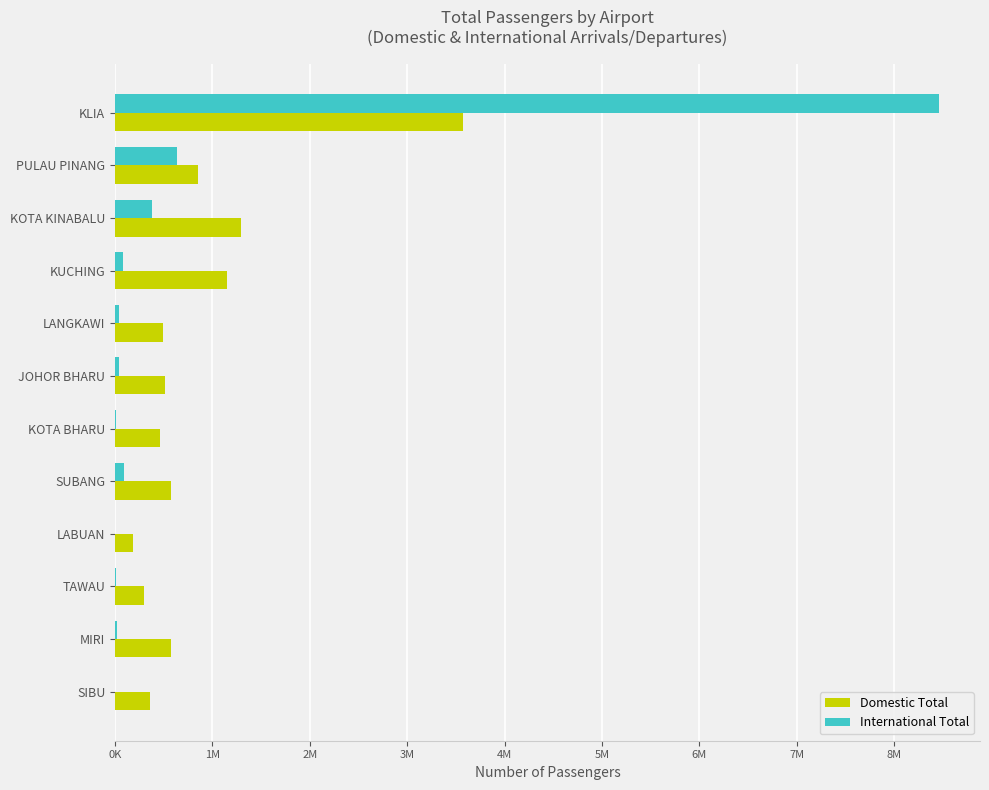

What are all the series names shown in the legend?

Domestic Total, International Total